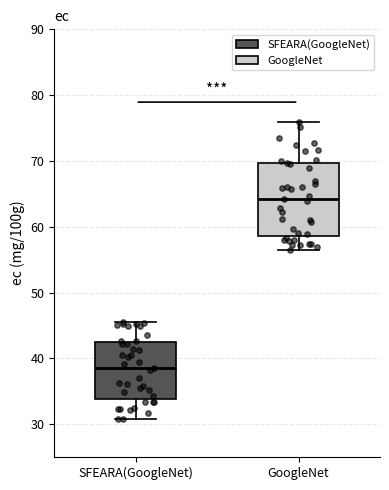

Where is the upper edge of the box for GoogleNet on the y-axis? The values are not printed on the chart, so give them approximately, as read against the axis.

70